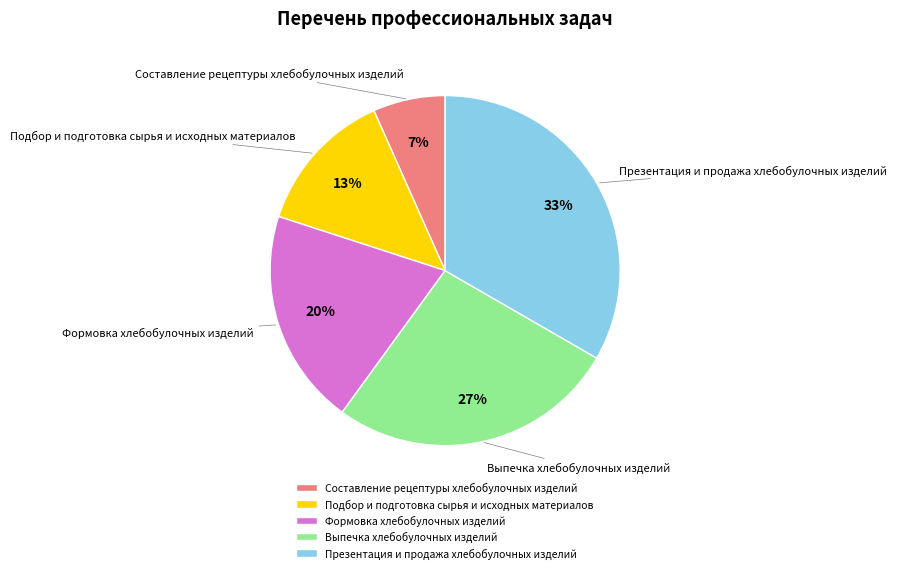

Which category has the smallest portion of the pie?

Составление рецептуры хлебобулочных изделий